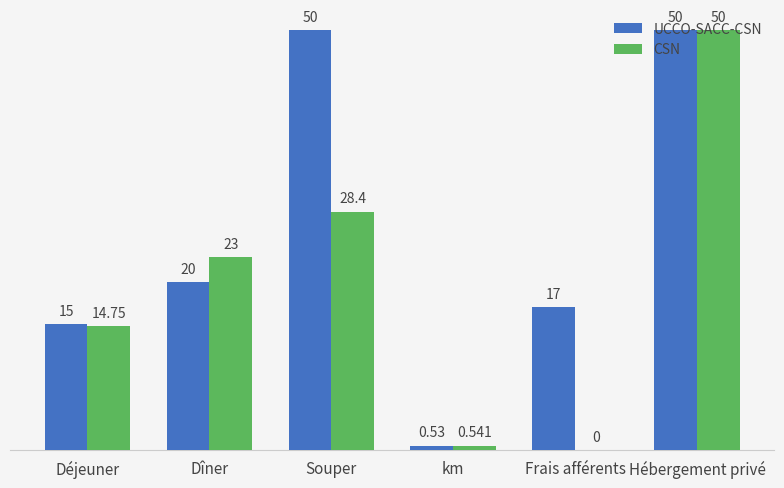

Between Souper and Hébergement privé, which series saw the biggest shift?

CSN